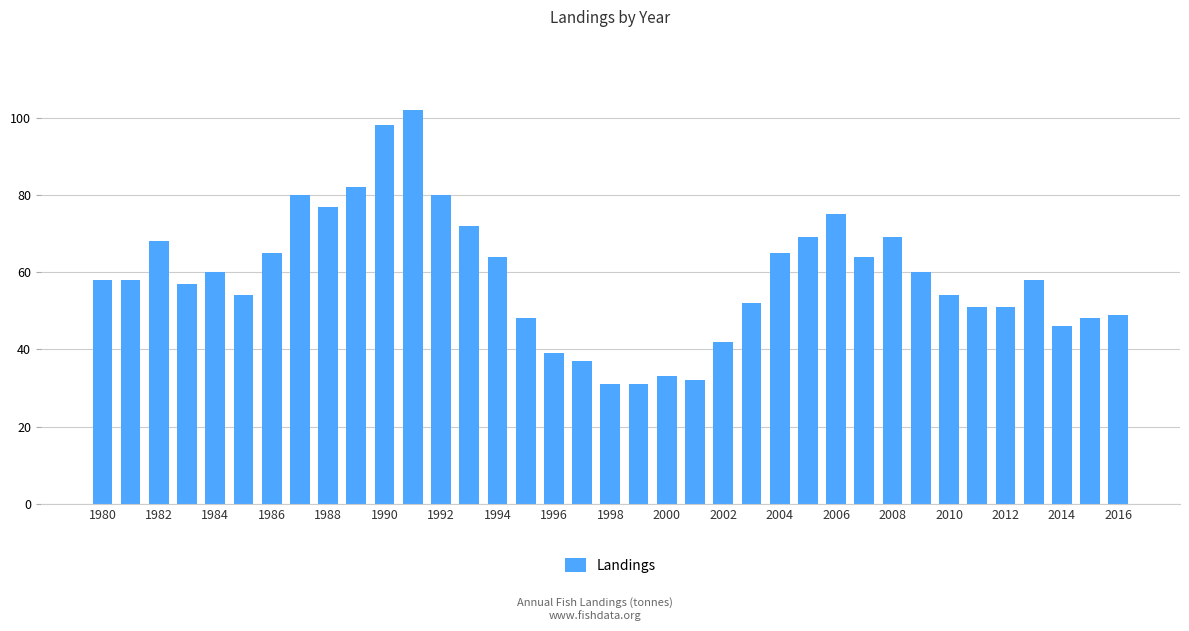

Reading left to right, extract all data points from this chart.

58	58	68	57	60	54	65	80	77	82	98	102	80	72	64	48	39	37	31	31	33	32	42	52	65	69	75	64	69	60	54	51	51	58	46	48	49